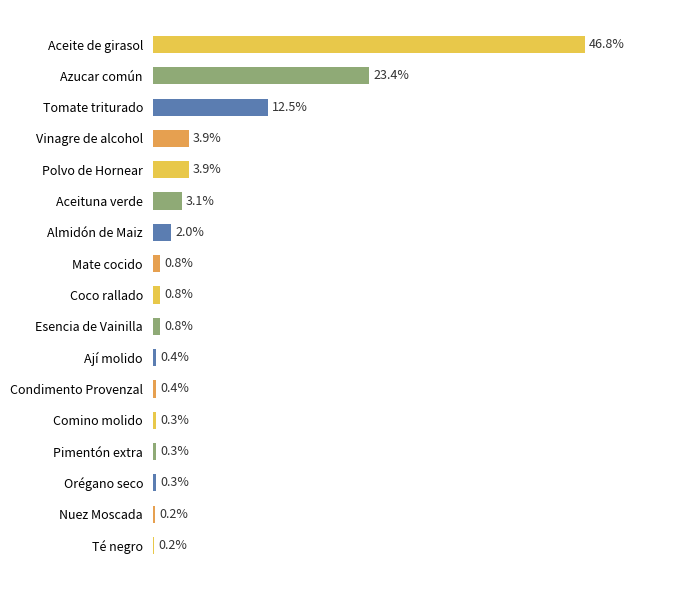

At which category does the chart reach its peak across all series?

Aceite de girasol